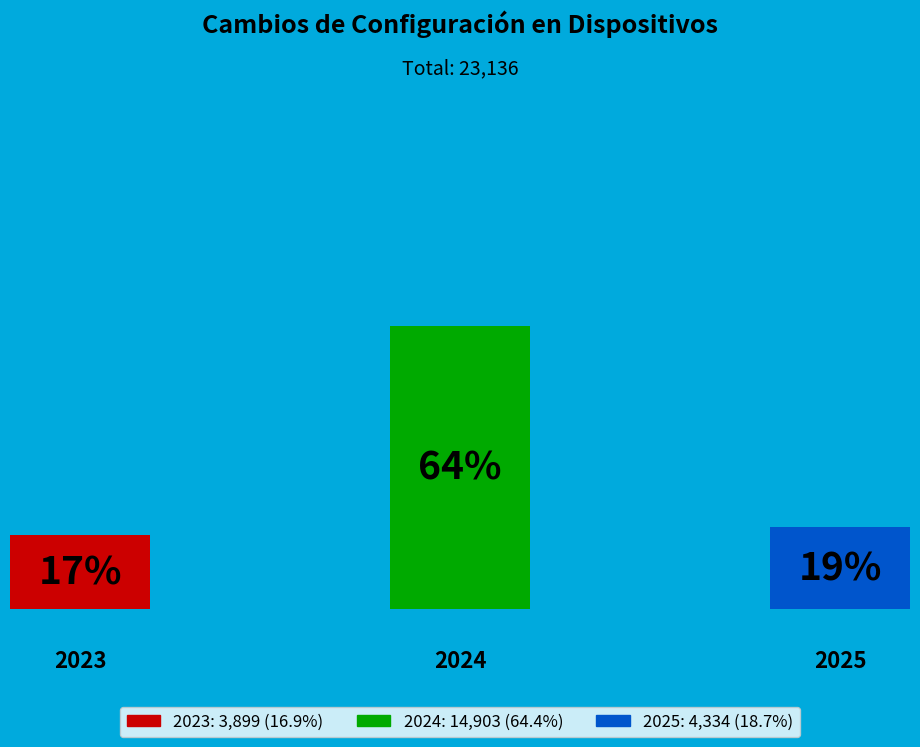

What is the total percentage of 2024 and 2025?

83.1%